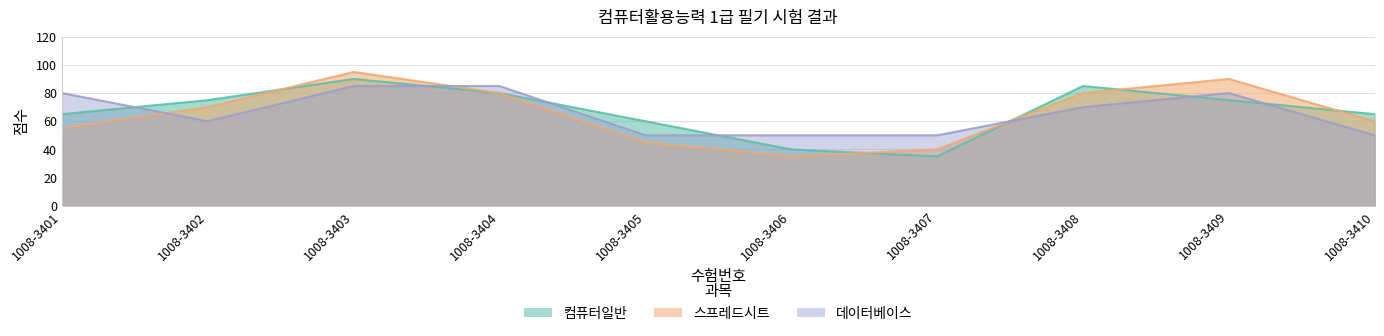

Where is the first local minimum for 컴퓨터일반?

1008-3407